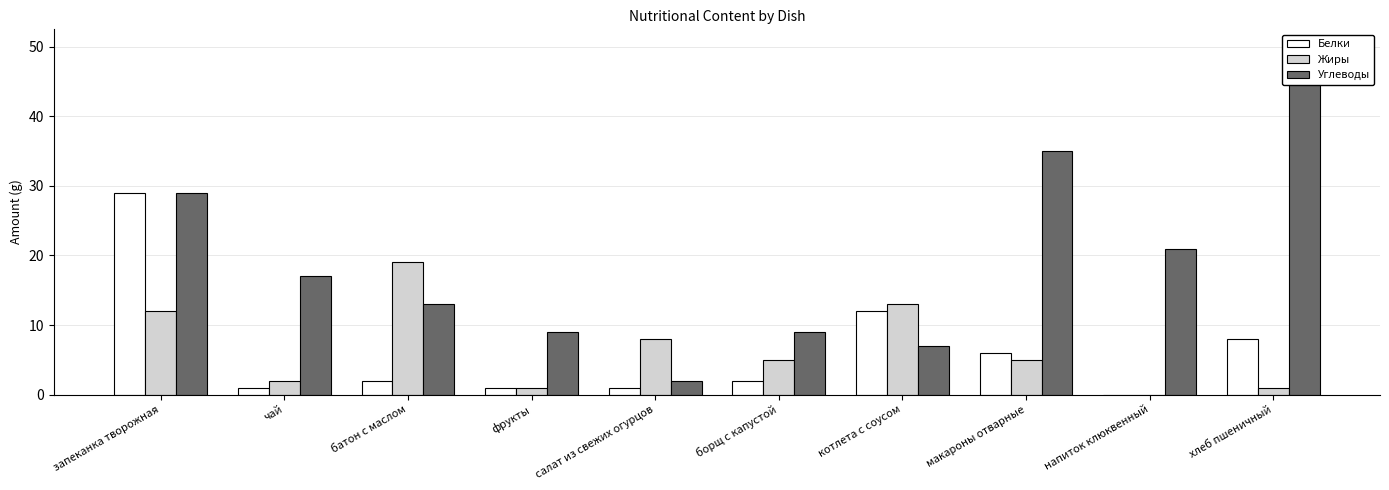

Read the Углеводы value at запеканка творожная, to the nearest 10.

30